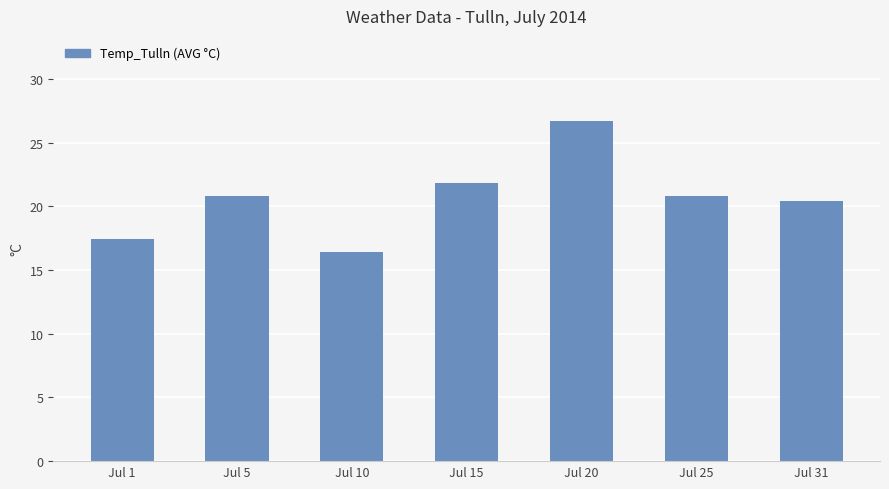

True or false: the data shows 36.1 at Jul 31.

False